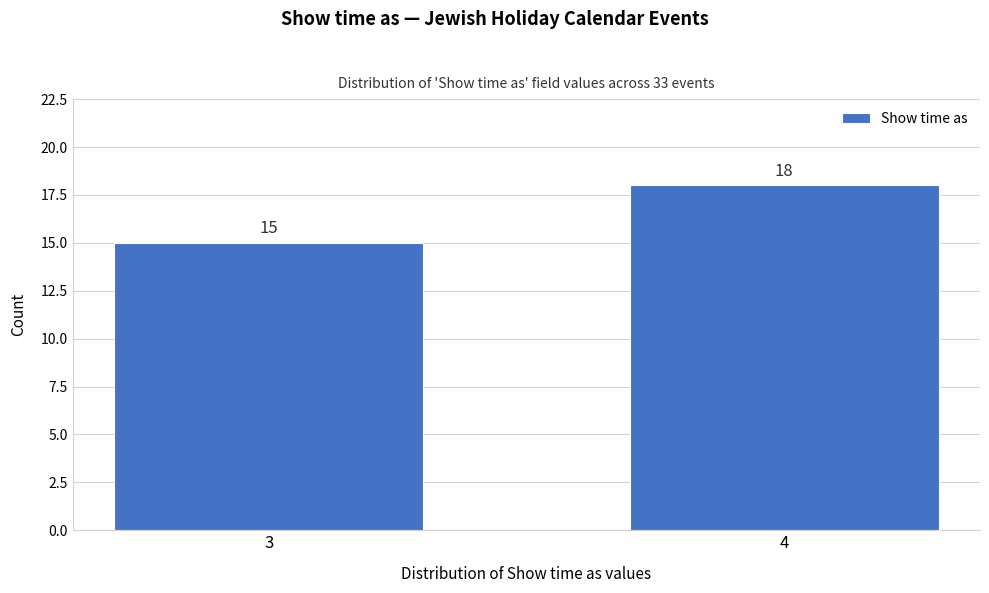

Reading right to left, extract all data points from this chart.

4=18	3=15